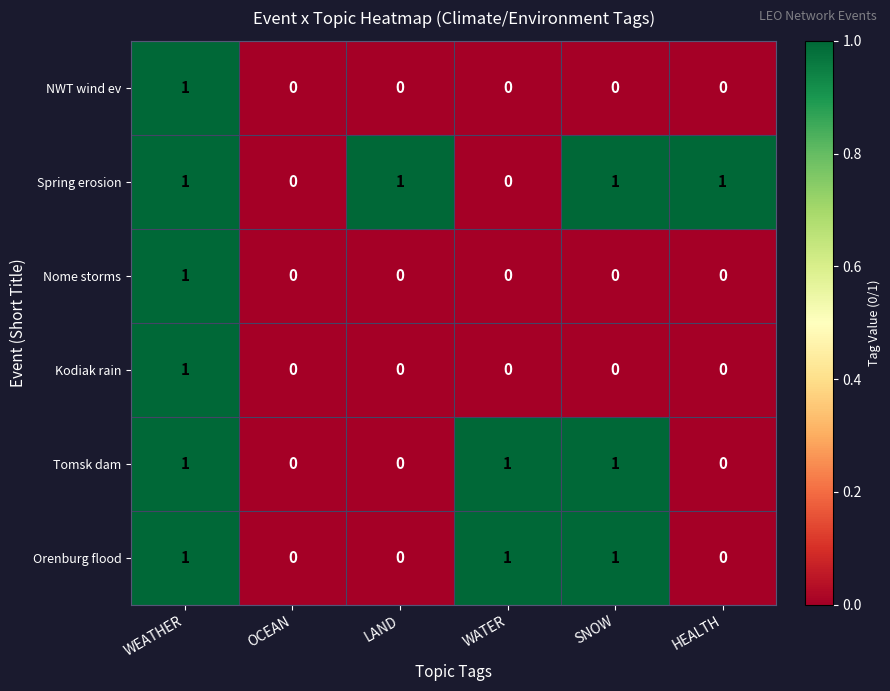

True or false: Kodiak rain has a value of 0 at WATER.

True